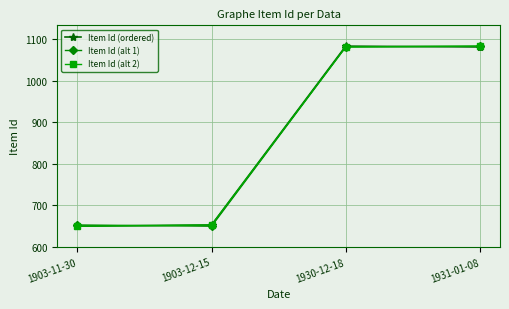

Between which two adjacent categories do Item Id (alt 1) and Item Id (ordered) first intersect?

1903-11-30 and 1903-12-15